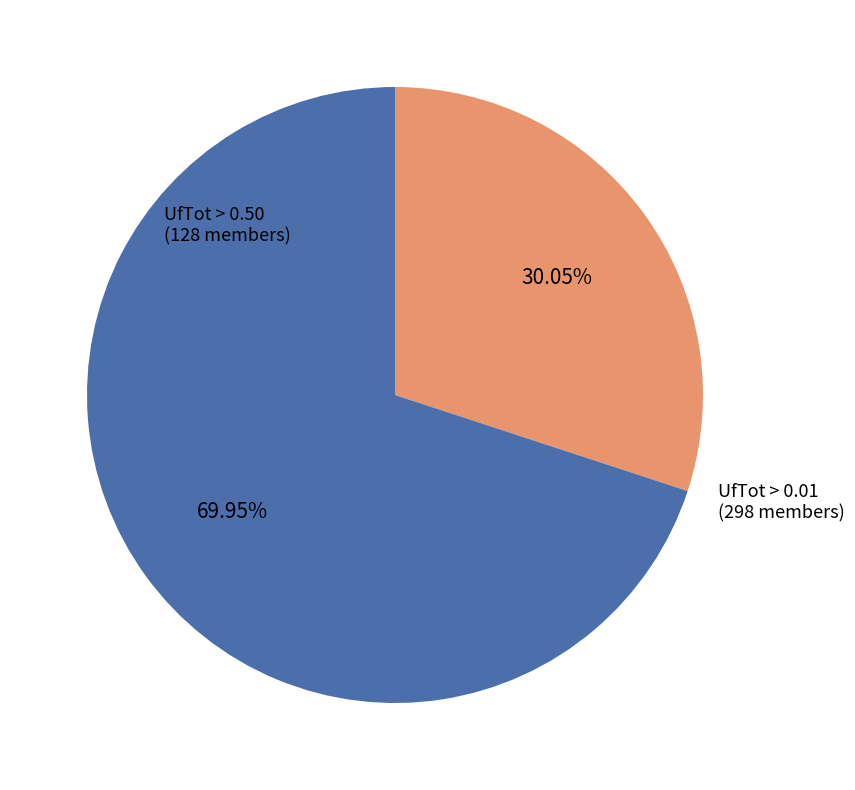

To the nearest percent, what percentage of the pie is UfTot > 0.01?

70%